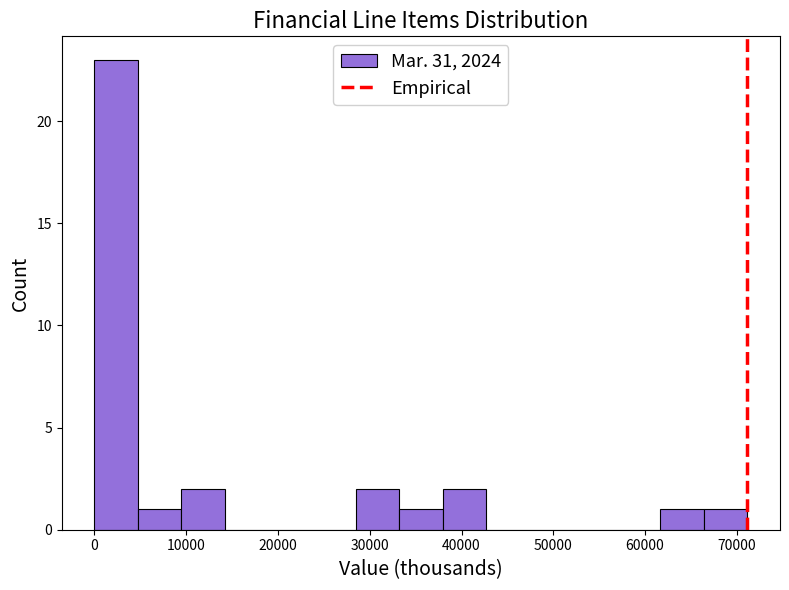

Over which range of the x-axis is the bar tallest?

0 to 5000